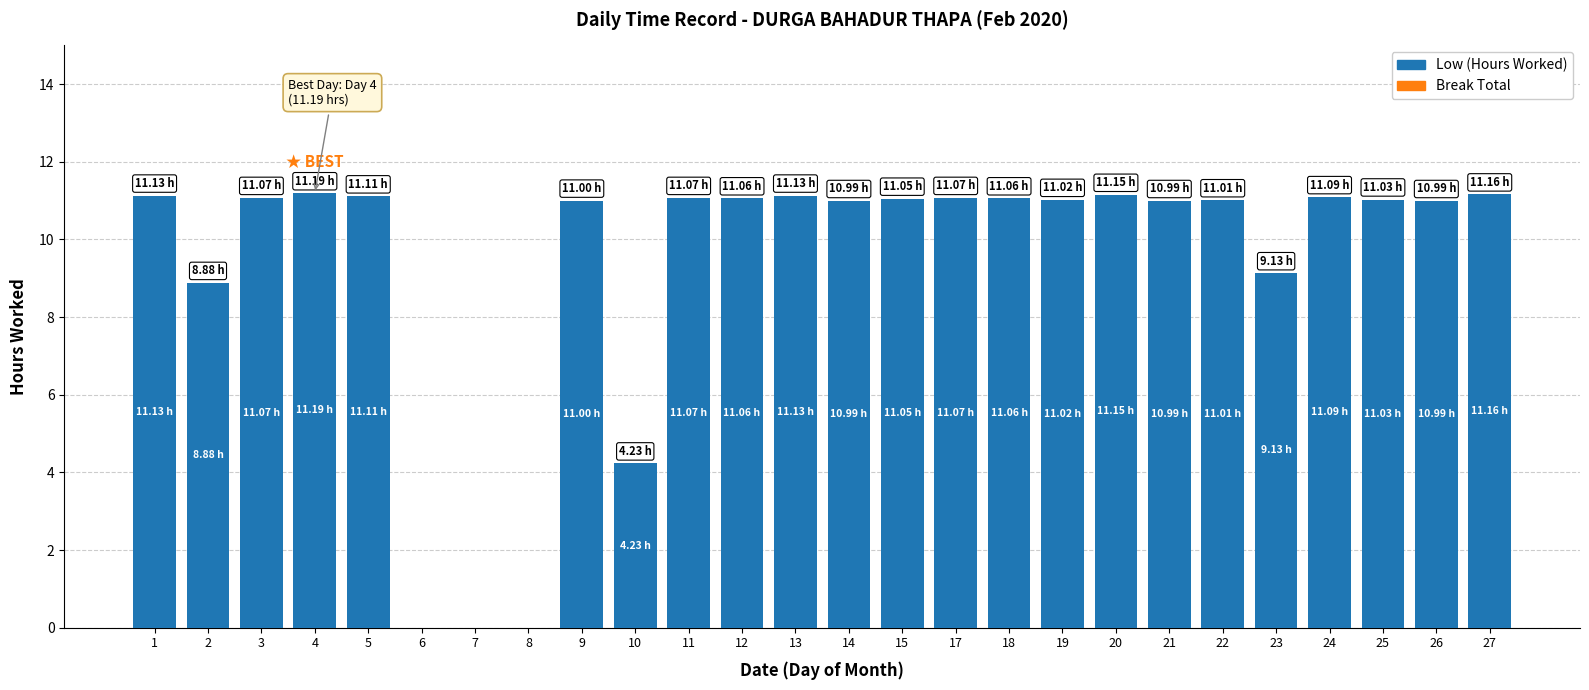

What is the ratio of the value at 23 to the value at 13?

0.8